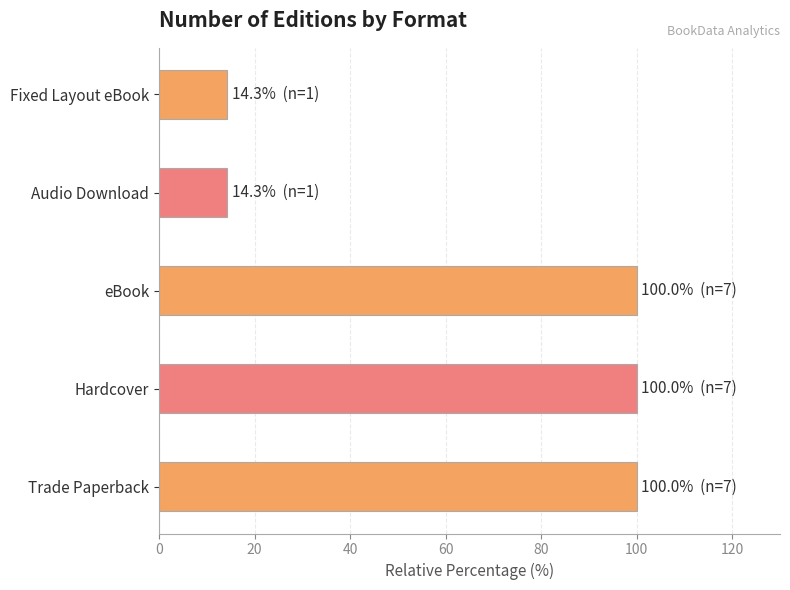

What is the approximate value at Audio Download?

14.3